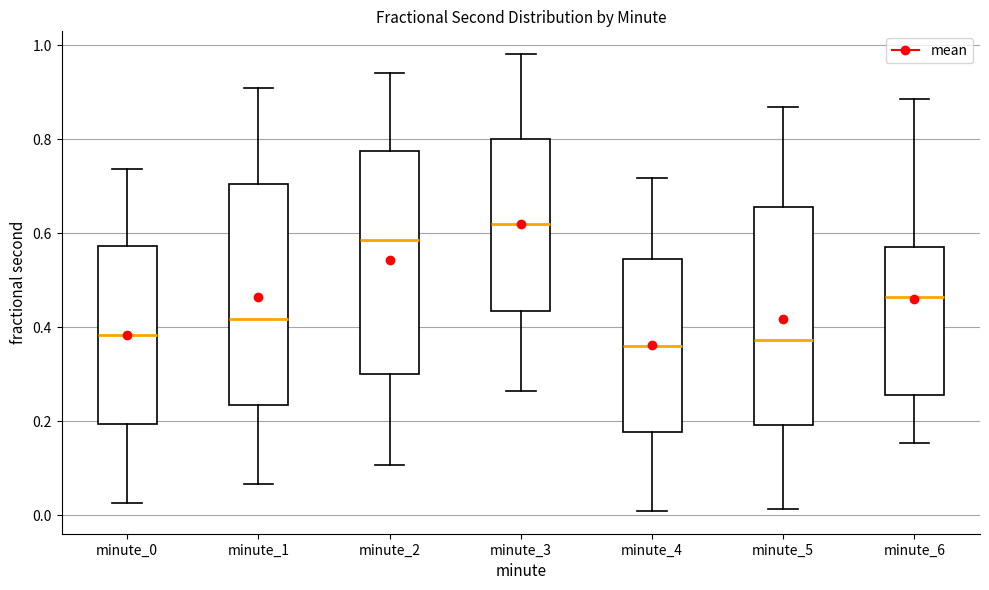

Where does the lower whisker of the box for minute_4 end on the y-axis? The values are not printed on the chart, so give them approximately, as read against the axis.

0.00